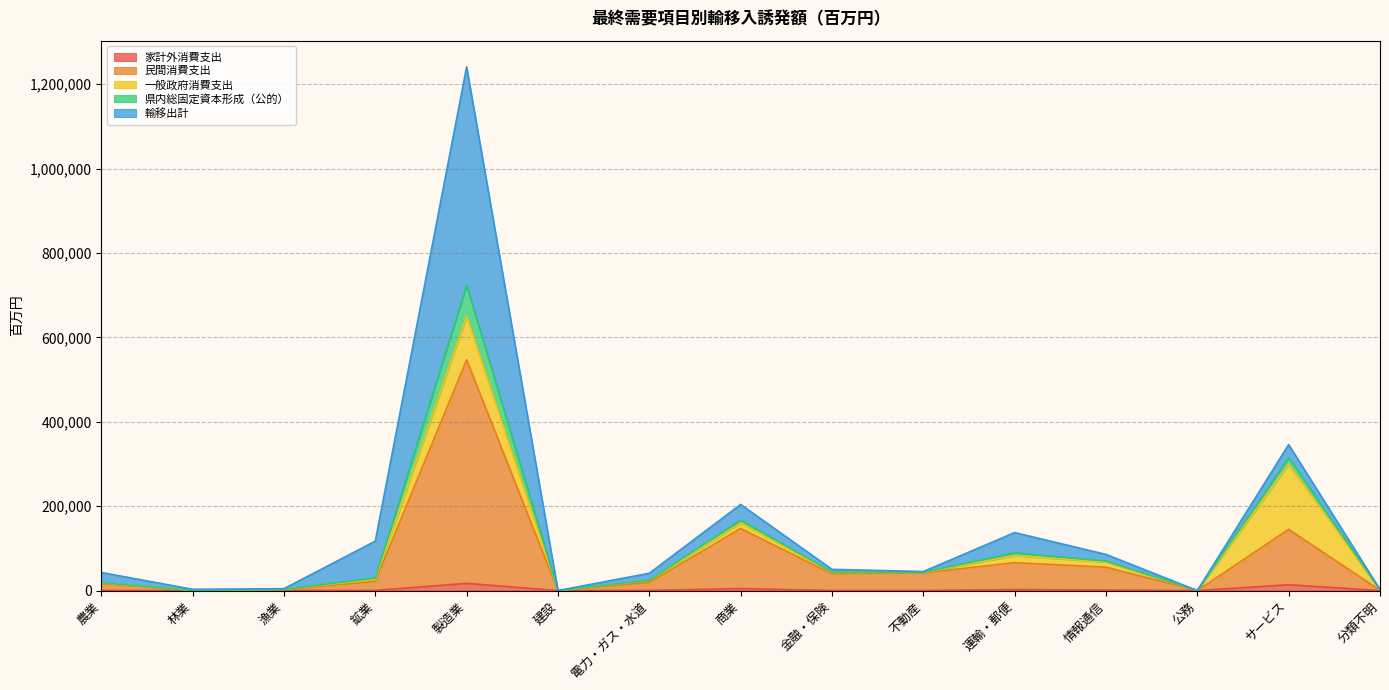

Is it true that 家計外消費支出 equals 0 at 建設?

True